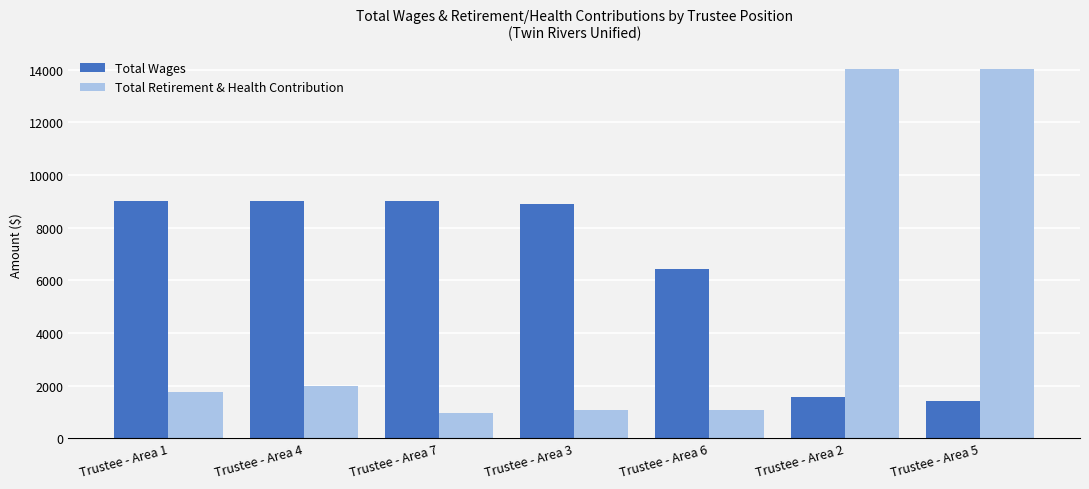

Rank the series by their average value, from highest to lowest.

Total Wages, Total Retirement & Health Contribution